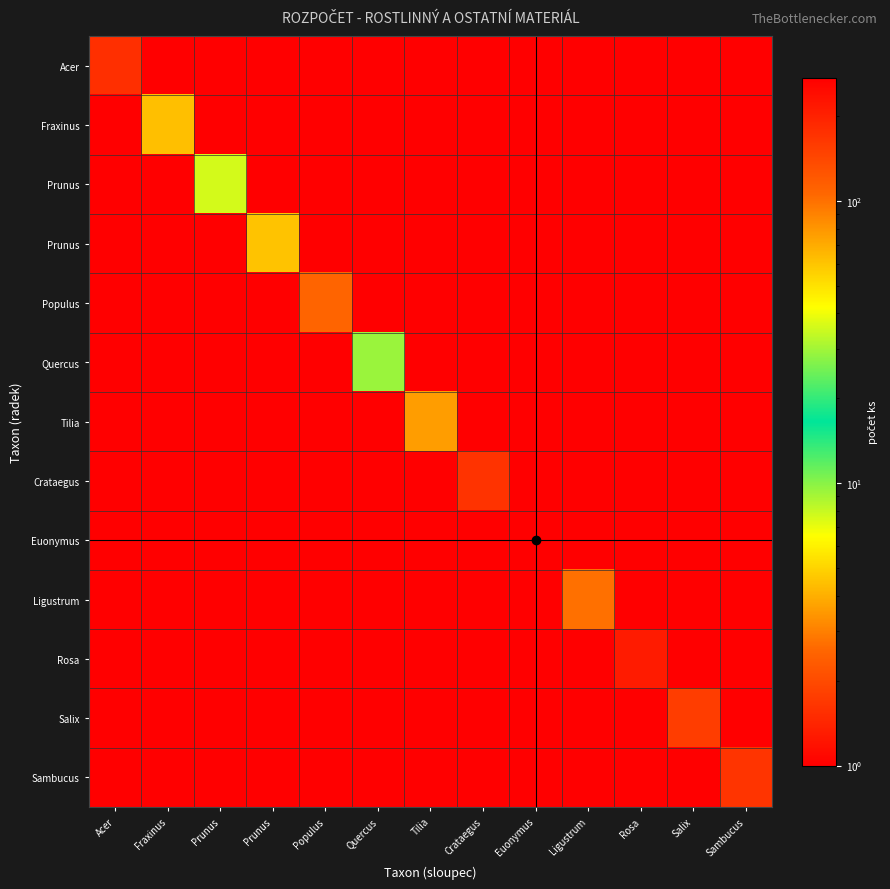

Between Quercus and Acer, which is larger?

Acer